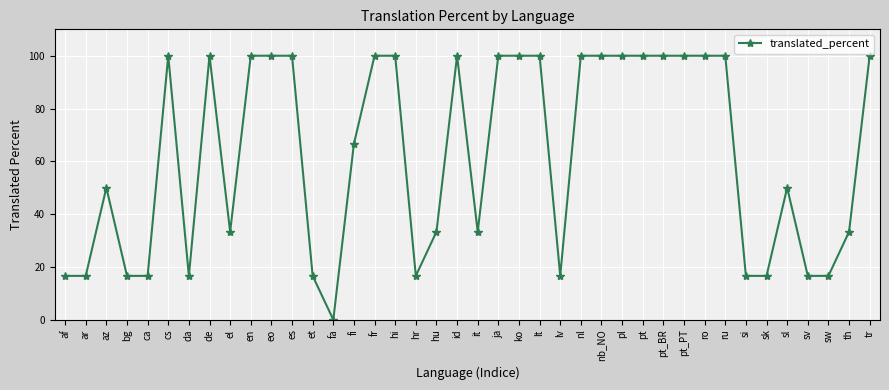

Read the value at sv.

16.6